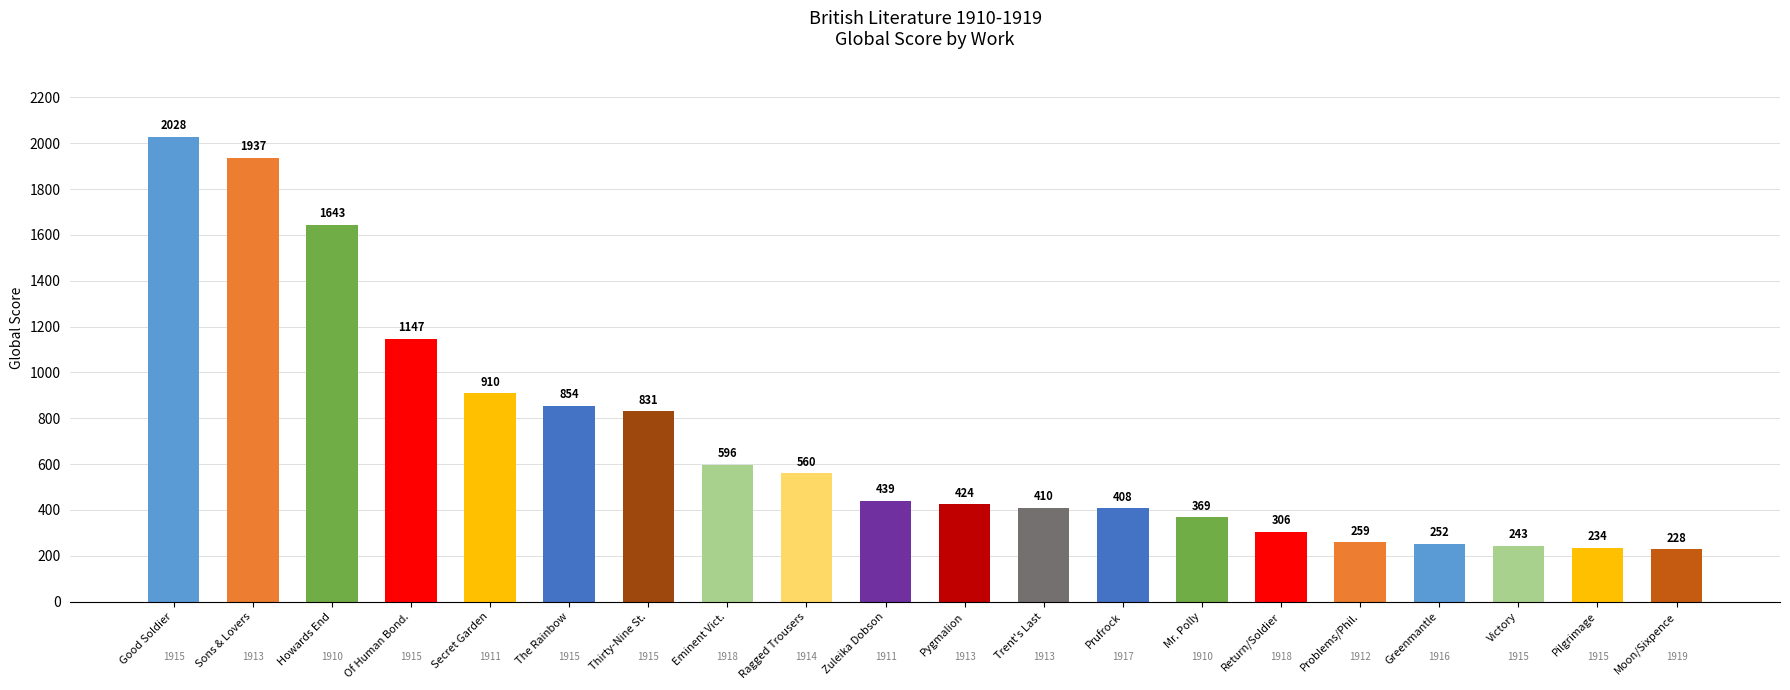

Which label corresponds to the smallest value in the chart?

Moon/Sixpence